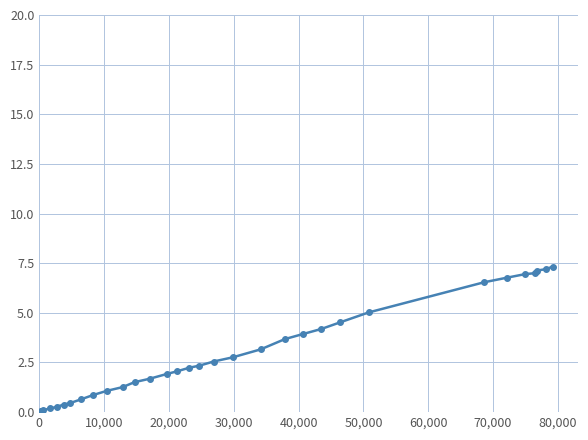

What is the average value?

2.6